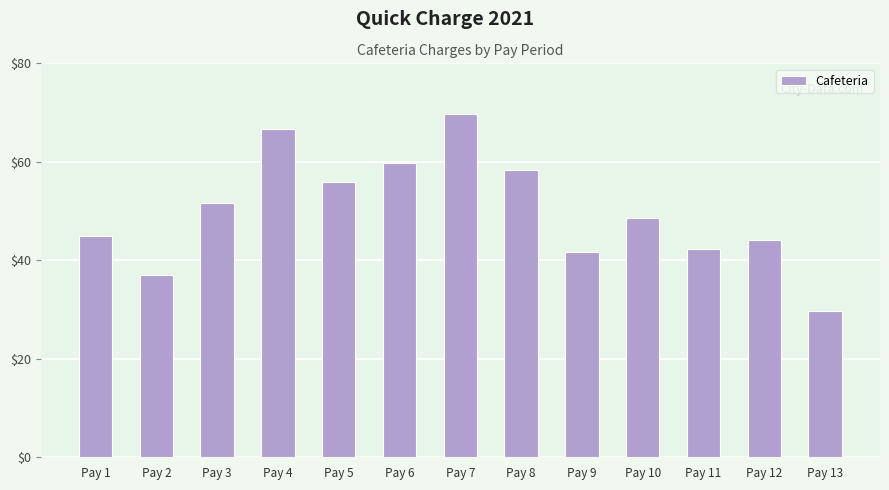

What is the greatest value displayed?

69.8